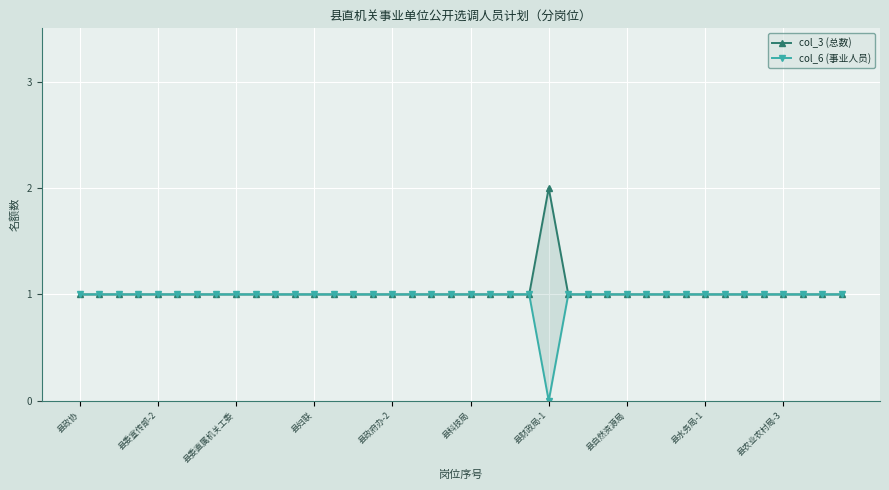

What is the greatest value displayed?

2